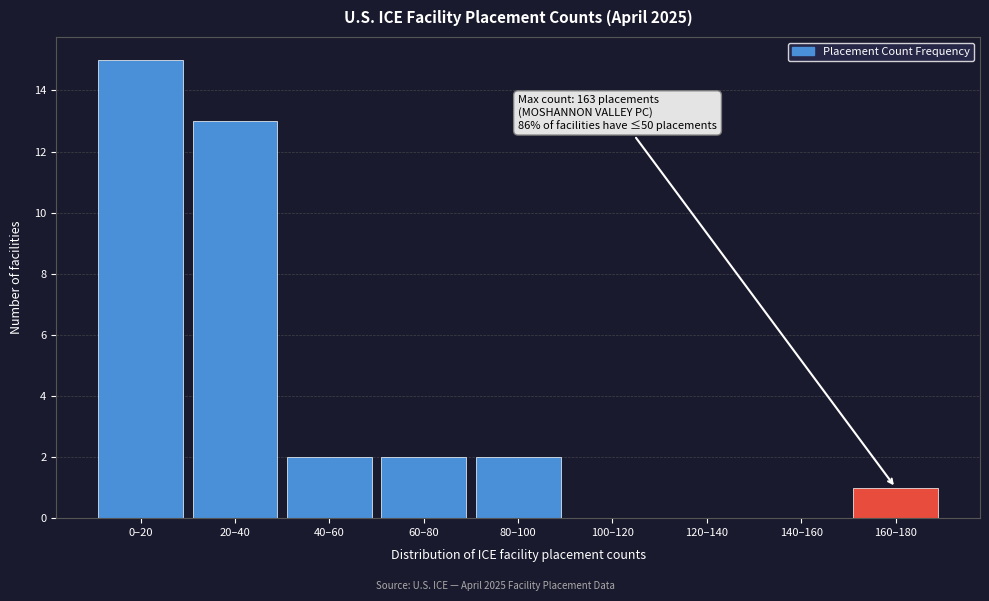

Reading left to right, list all the values displayed in this chart.

0–20=15	20–40=13	40–60=2	60–80=2	80–100=2	100–120=0	120–140=0	140–160=0	160–180=1